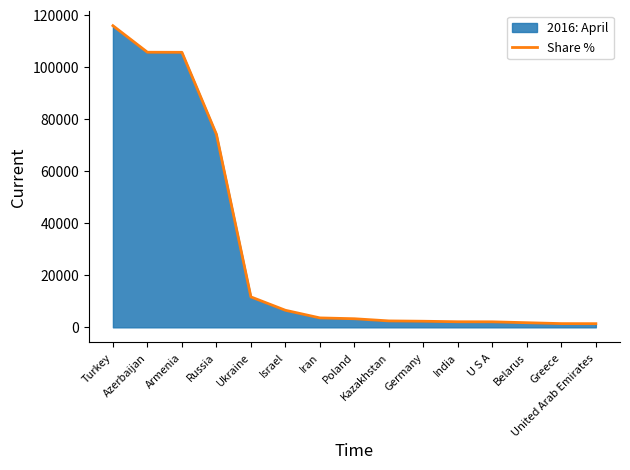

What is the average value?

29355.9